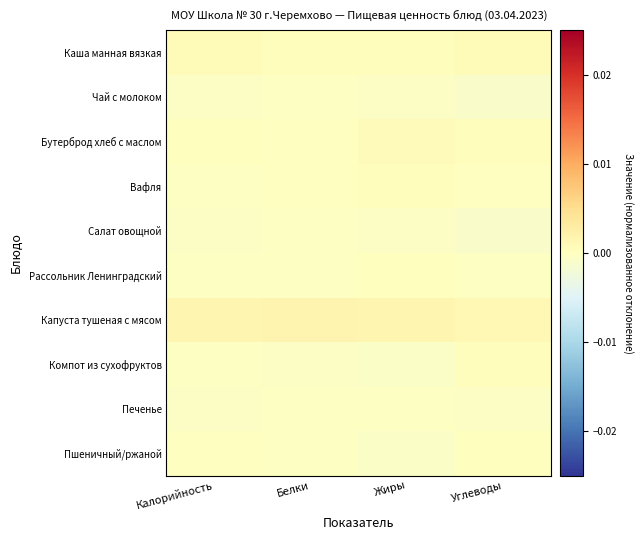

At Калорийность, list the series in order from largest to smallest.

Капуста тушеная с мясом, Каша манная вязкая, Бутерброд хлеб с маслом, Пшеничный/ржаной, Рассольник Ленинградский, Вафля, Компот из сухофруктов, Чай с молоком, Печенье, Салат овощной